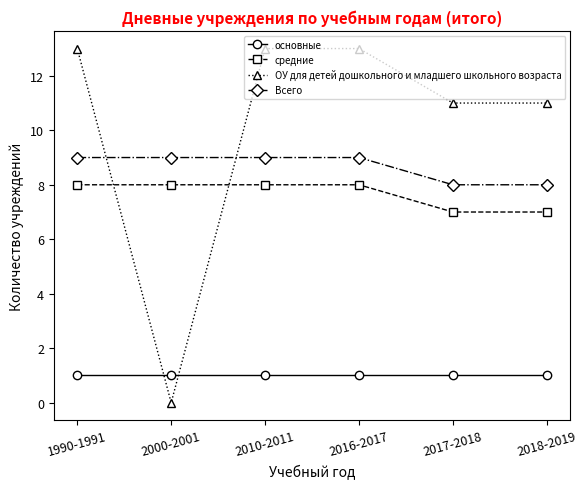

What is the difference between the maximum and minimum values in the ОУ для детей дошкольного и младшего школьного возраста series?

13